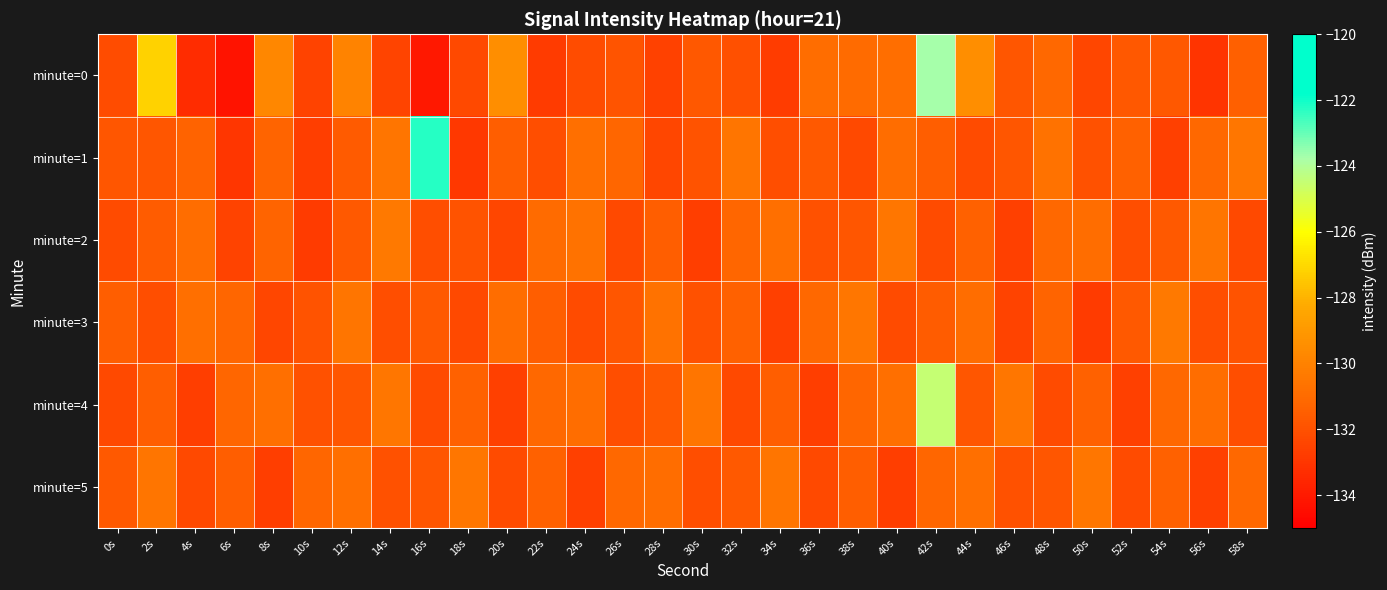

Between 50s and 2s, which is larger?

2s